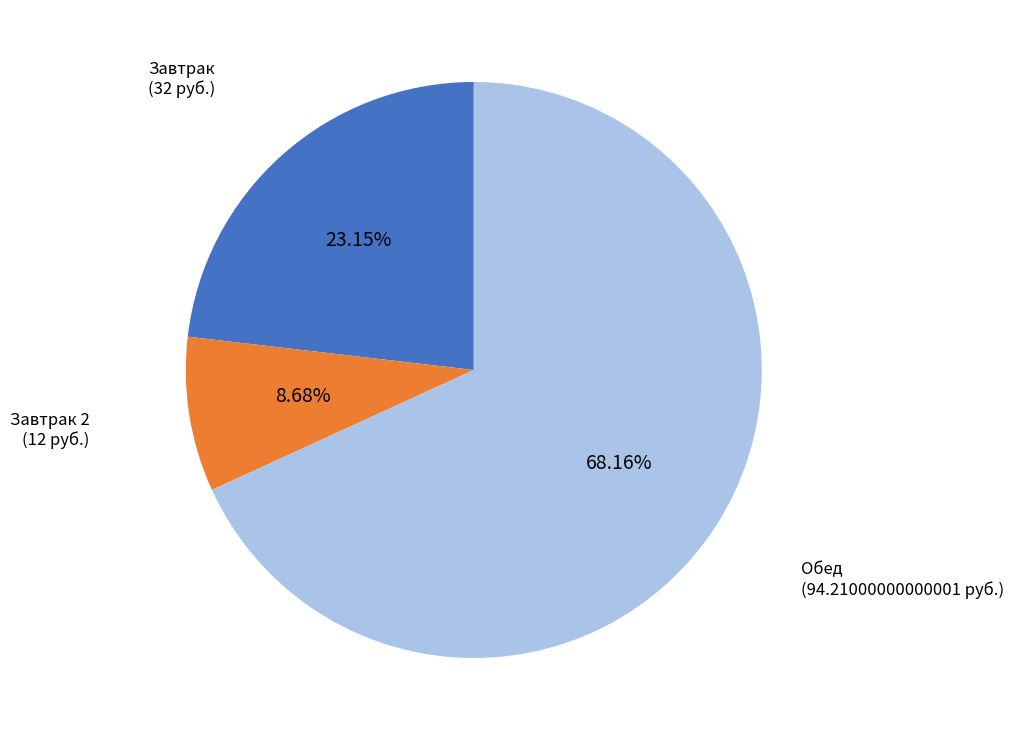

To the nearest percent, what is the average slice percentage?

33%